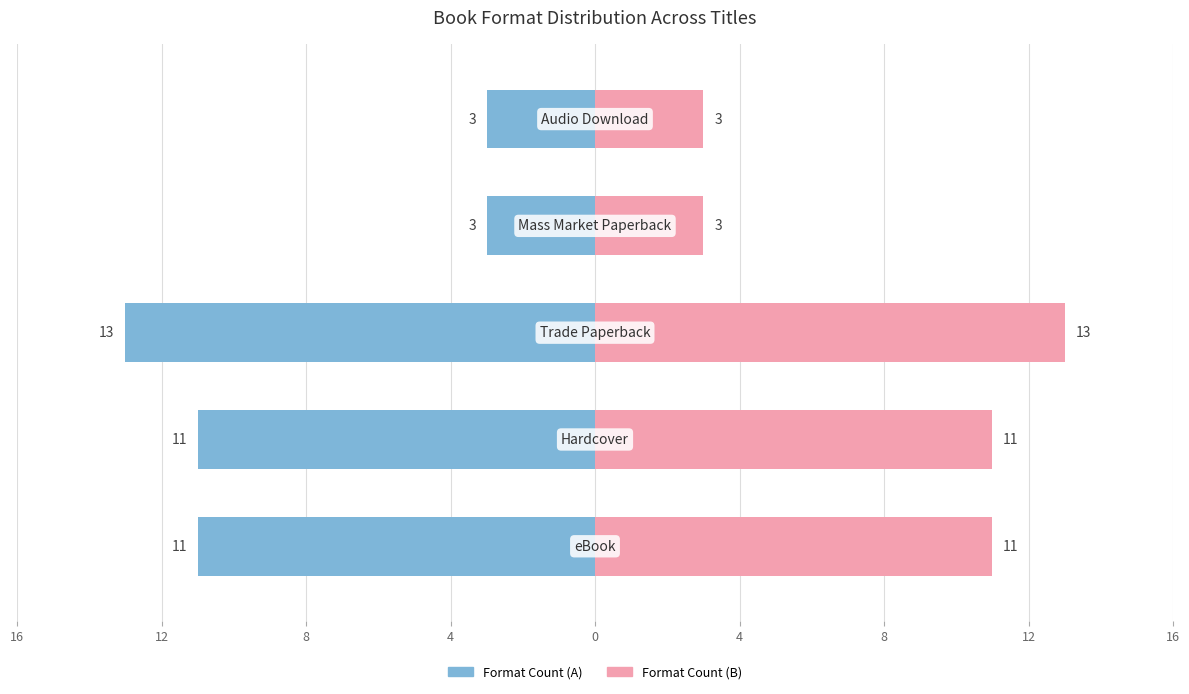

What is the value of the Count (Right) bar at the 3rd from the left?

13